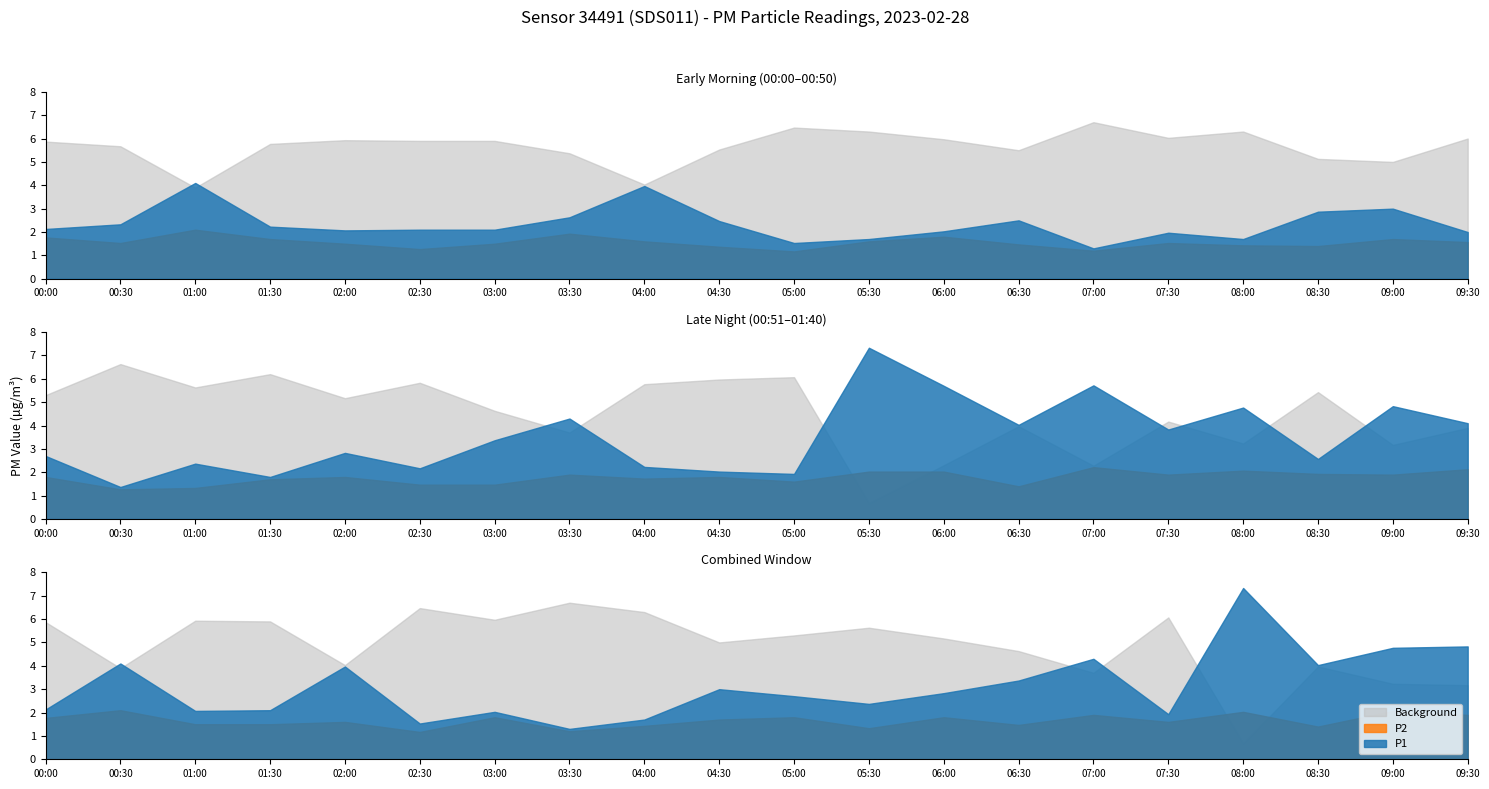

At which label does P1 first exceed 2?

00:00